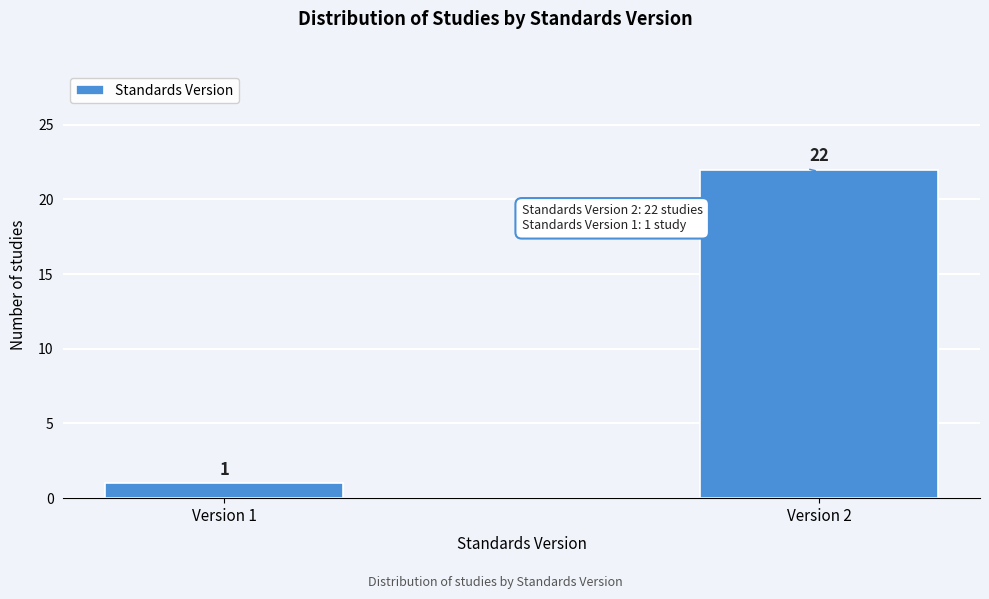

Reading left to right, extract all data points from this chart.

Version 1=1	Version 2=22